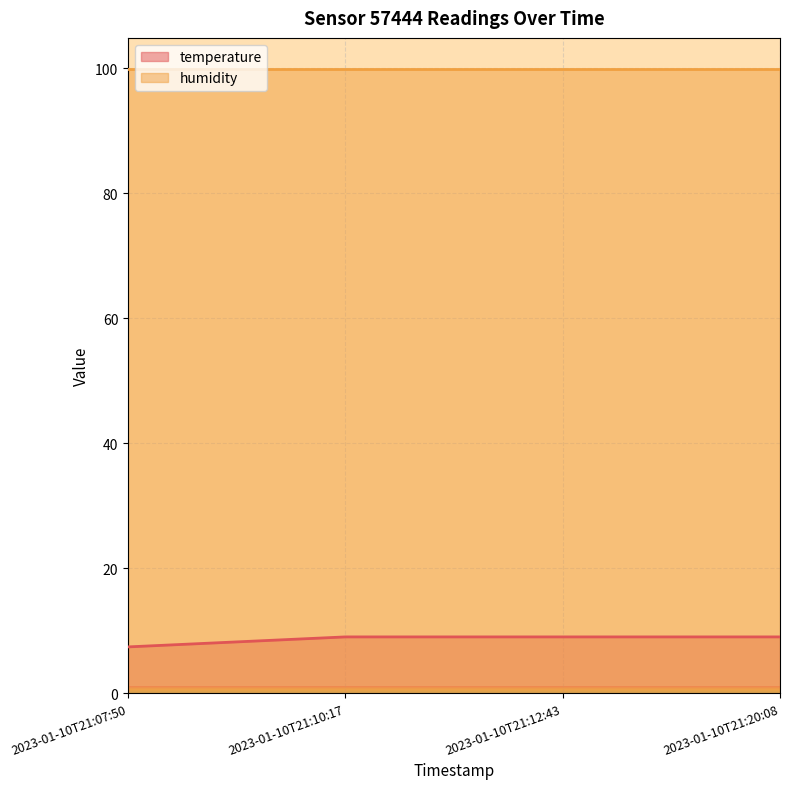

Which has a higher value, 2023-01-10T21:20:08 or 2023-01-10T21:10:17?

2023-01-10T21:20:08